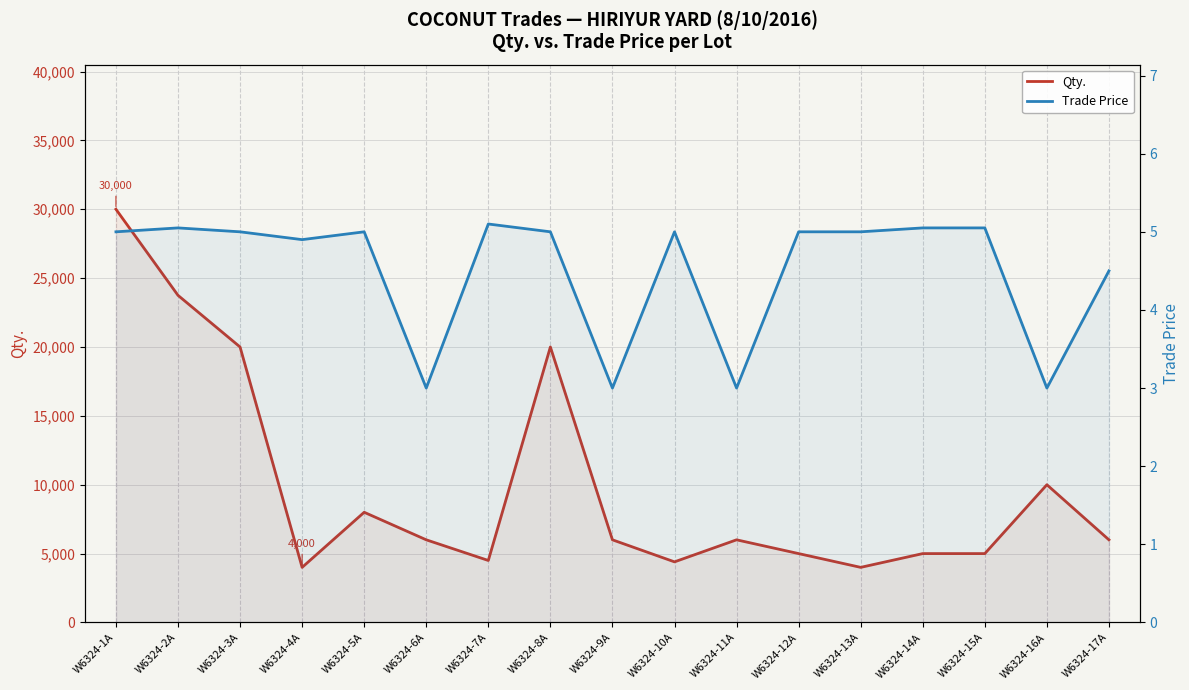

Reading left to right, list all the values displayed in this chart.

Qty.: W6324-1A=30000.0	W6324-2A=23750.0	W6324-3A=20000.0	W6324-4A=4000.0	W6324-5A=8000.0	W6324-6A=6000.0	W6324-7A=4500.0	W6324-8A=20000.0	W6324-9A=6000.0	W6324-10A=4400.0	W6324-11A=6000.0	W6324-12A=5000.0	W6324-13A=4000.0	W6324-14A=5000.0	W6324-15A=5000.0	W6324-16A=10000.0	W6324-17A=6000.0
Trade Price: W6324-1A=5.0	W6324-2A=5.0	W6324-3A=5.0	W6324-4A=4.9	W6324-5A=5.0	W6324-6A=3.0	W6324-7A=5.1	W6324-8A=5.0	W6324-9A=3.0	W6324-10A=5.0	W6324-11A=3.0	W6324-12A=5.0	W6324-13A=5.0	W6324-14A=5.0	W6324-15A=5.0	W6324-16A=3.0	W6324-17A=4.5